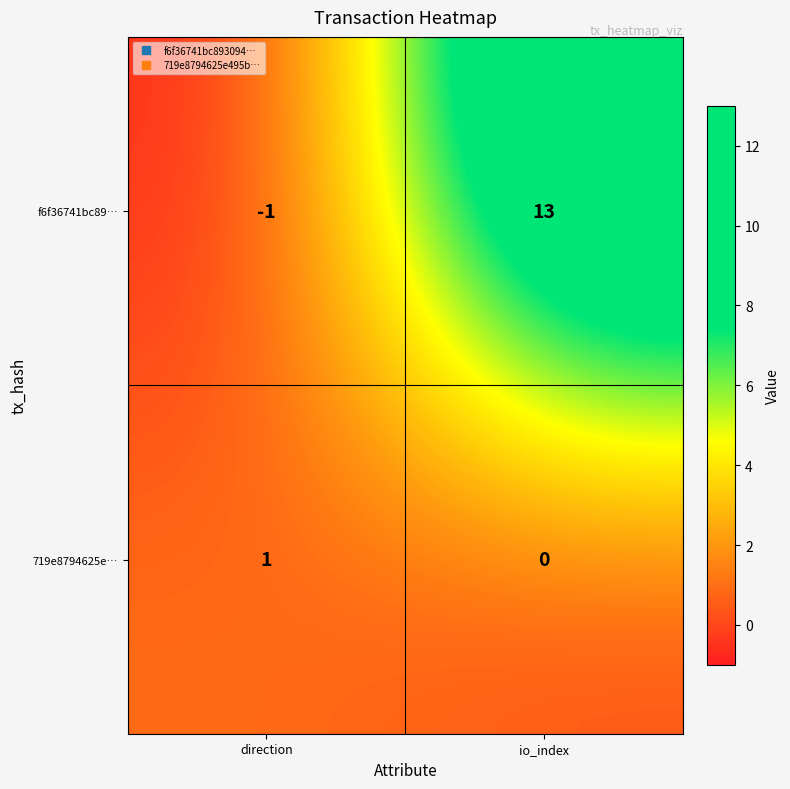

What is the sum of all f6f36741bc89… values?

12